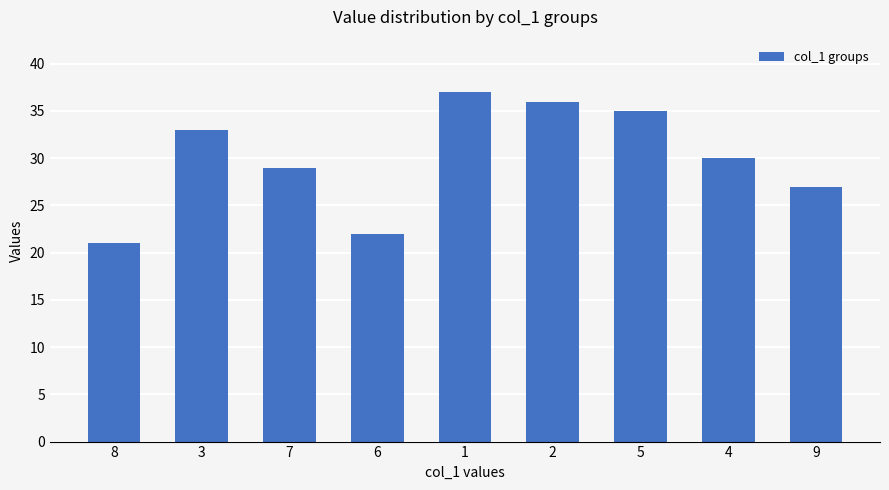

The value at 2 is 7. True or false?

False